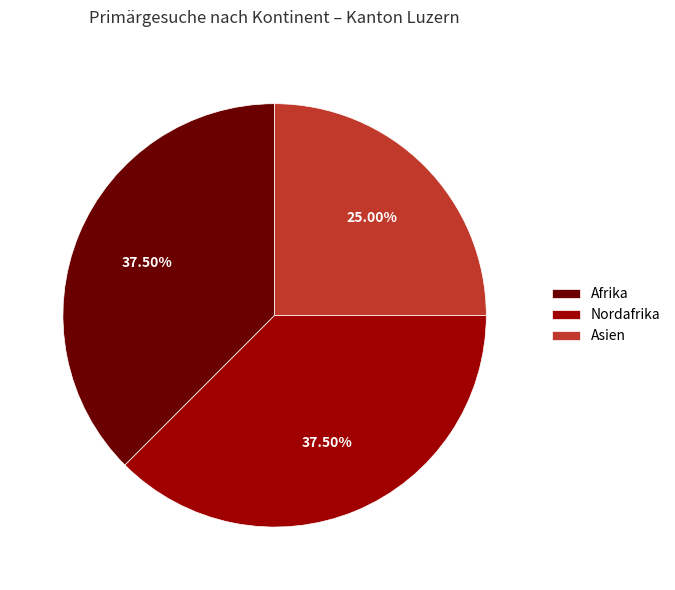

Between Asien and Afrika, which is larger?

Afrika